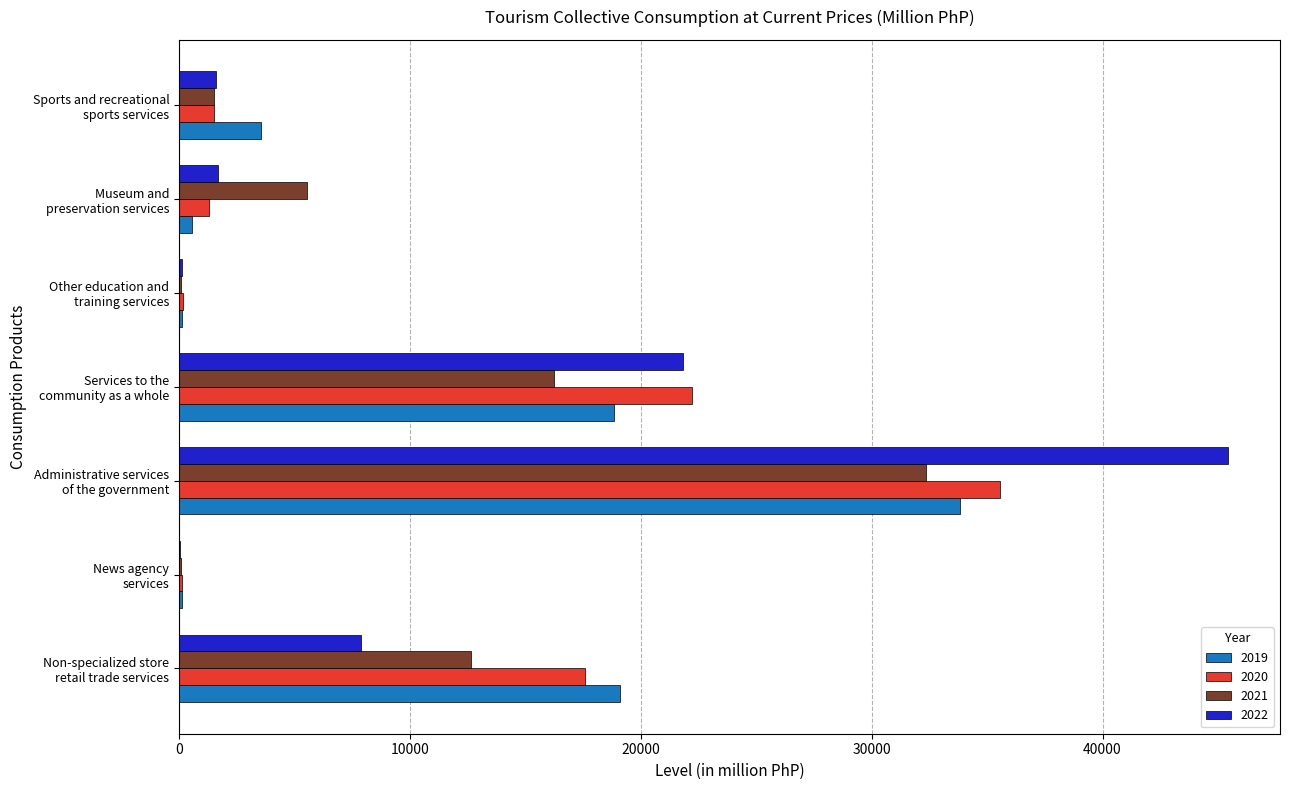

What is the maximum value shown in the chart?

45416.1